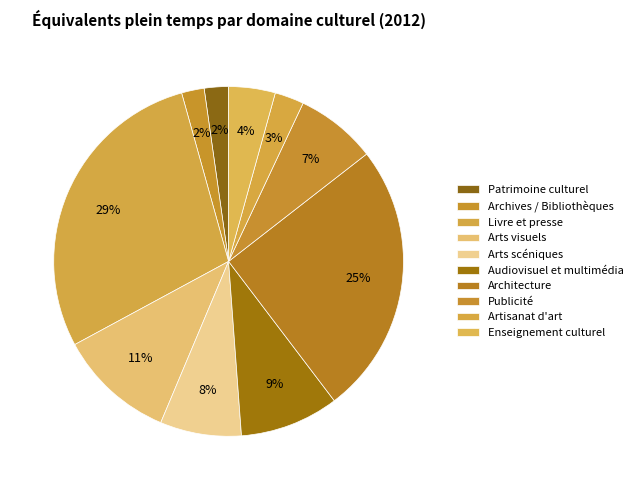

Is the sum of Artisanat d'art and Audiovisuel et multimédia greater than half?

No